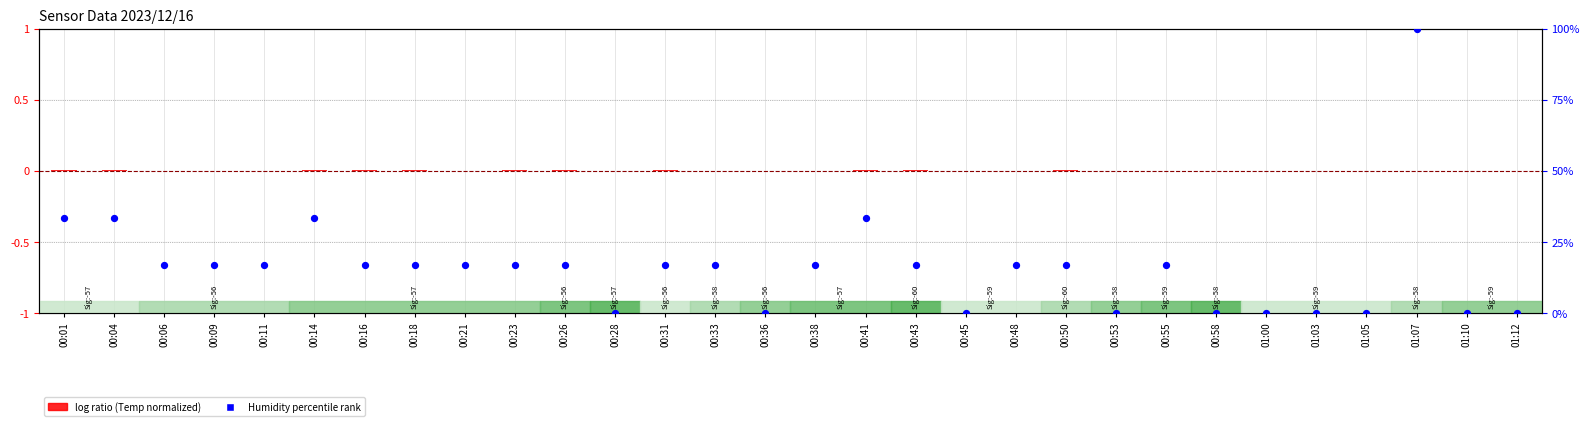

Which series contains the lowest Y value?

log ratio (Temp normalized)